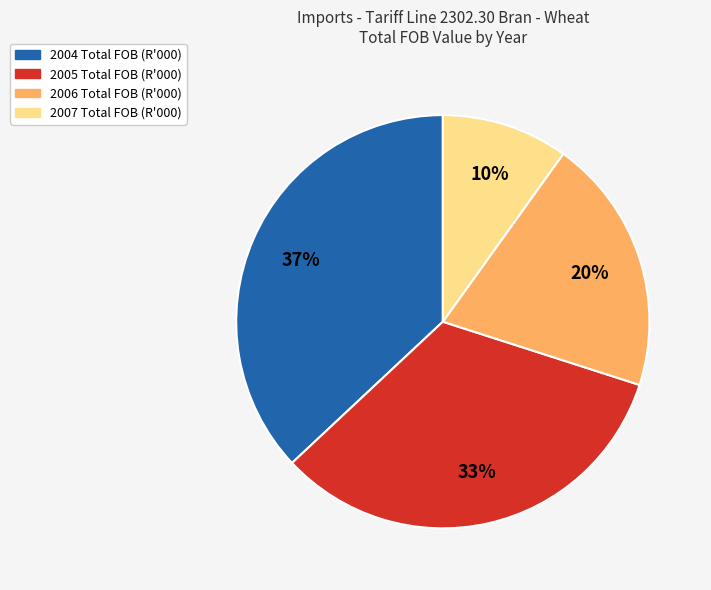

What is the smallest slice in the pie chart?

2007